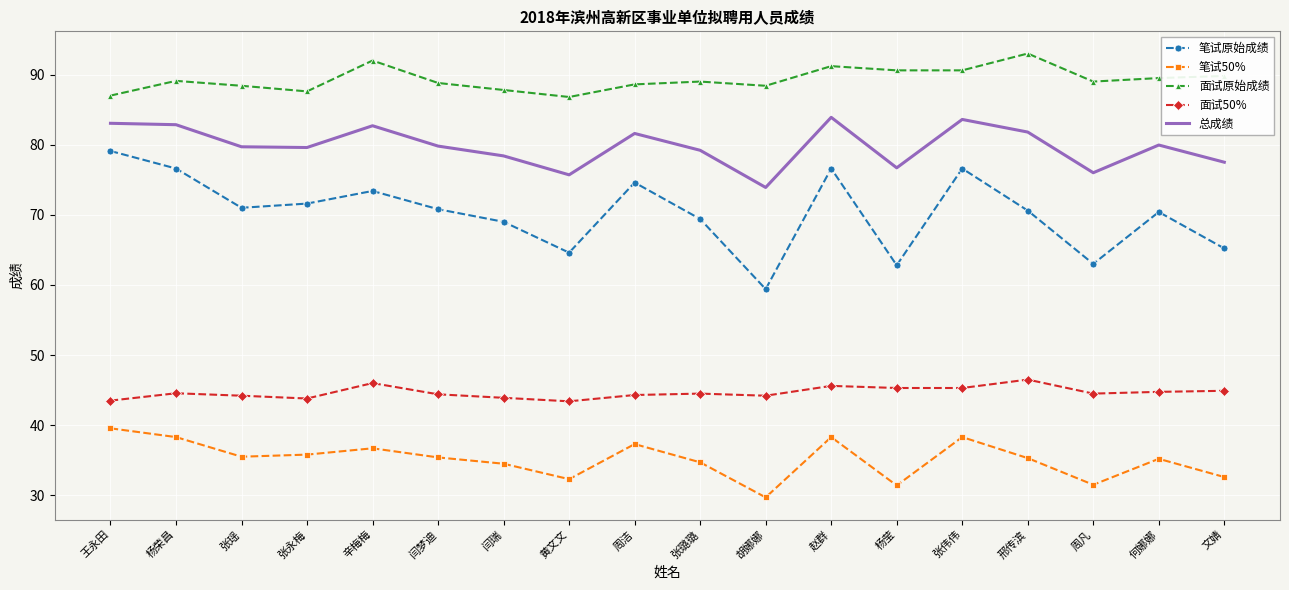

What is the smallest value displayed?

29.7